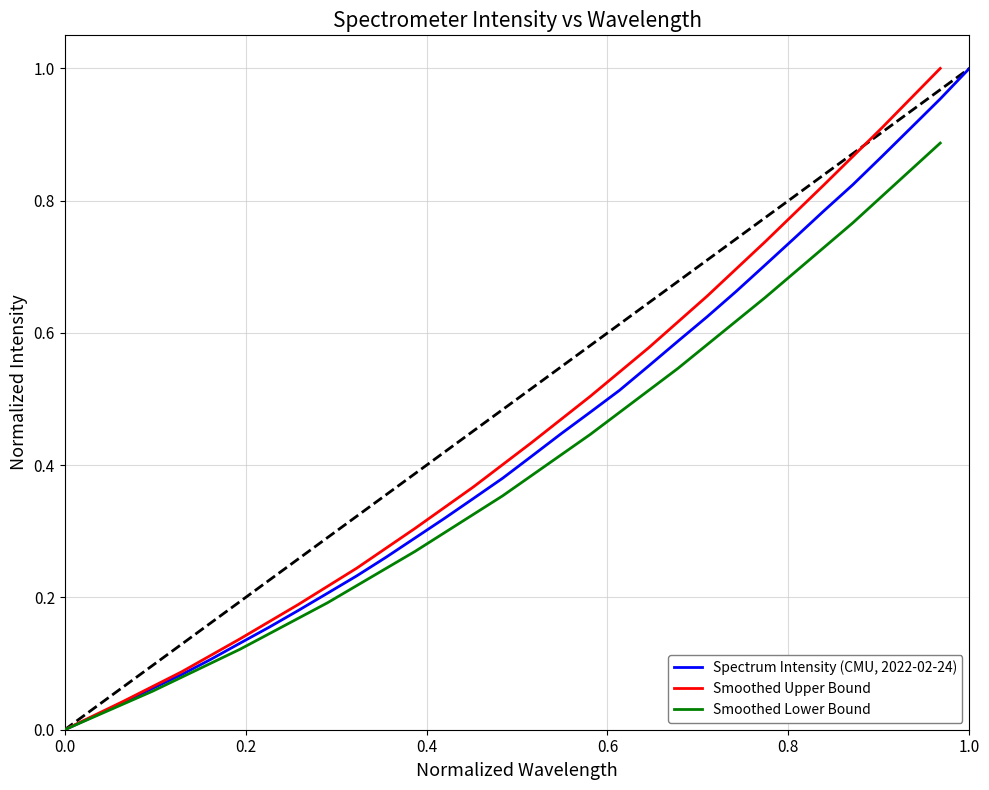

True or false: there are more than 0 points higher than both neighbors.

False